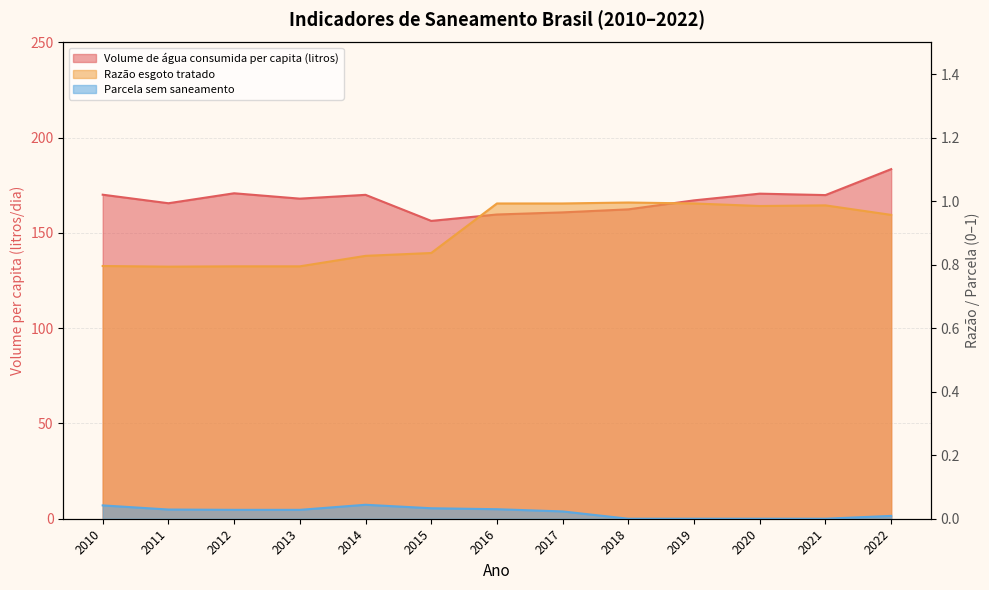

At which category is the sum across all series the highest?

2022